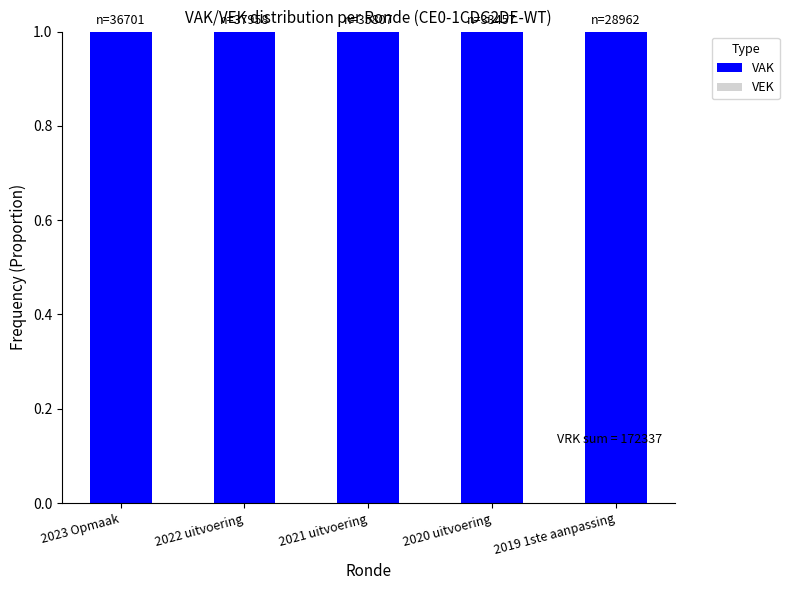

Which series has the widest spread of values?

VAK